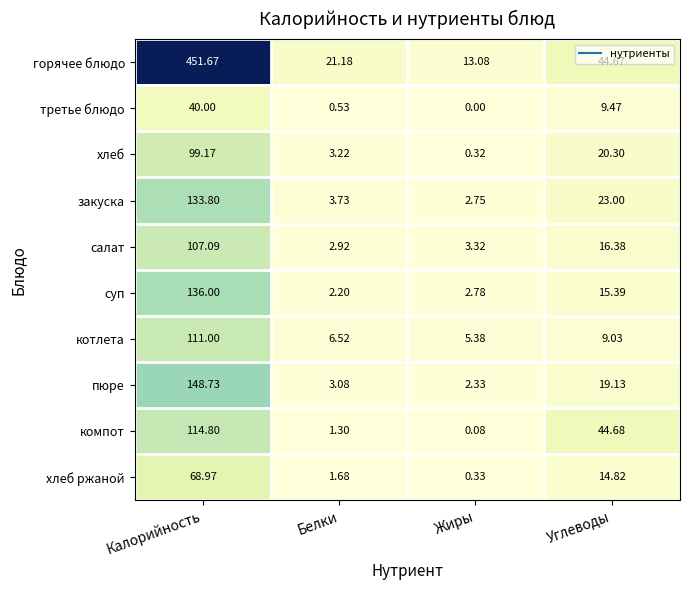

Which series has the largest total across all categories?

горячее блюдо